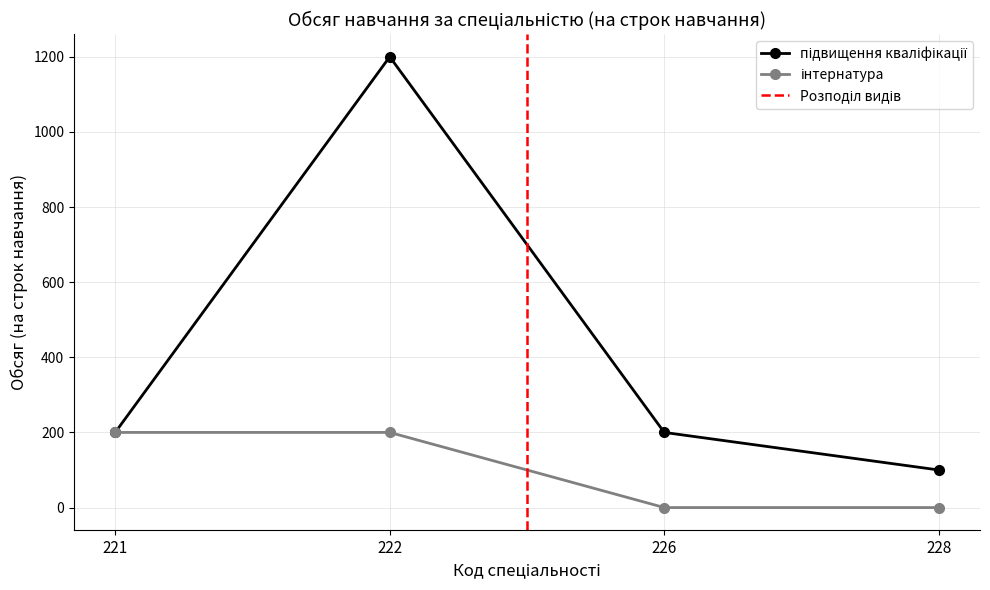

Which category has the highest value across all series?

222